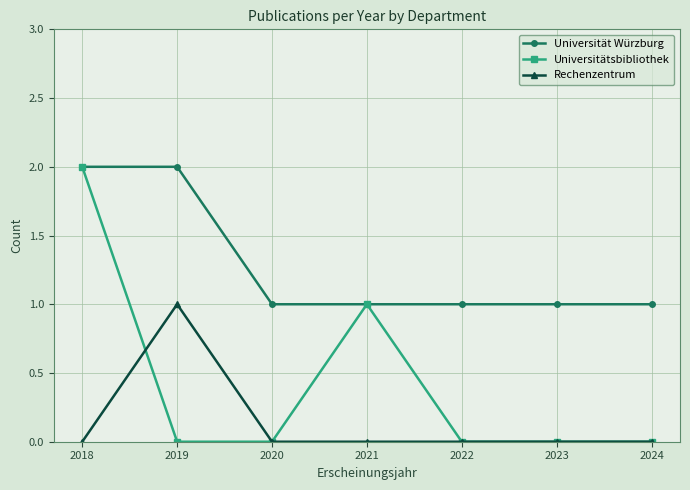

Does the chart have visible grid lines?

Yes